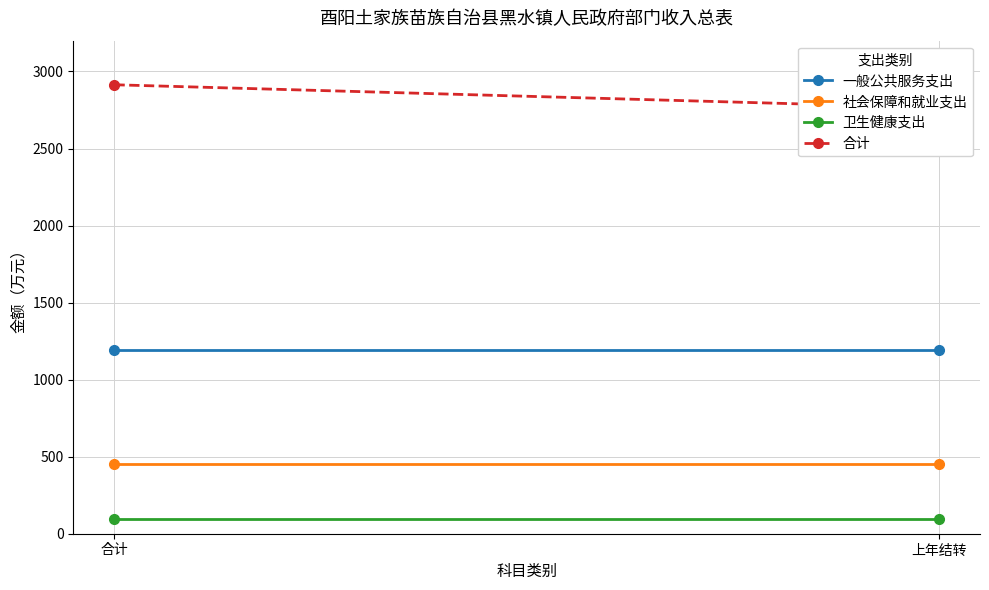

At which label does 社会保障和就业支出 reach its peak?

合计